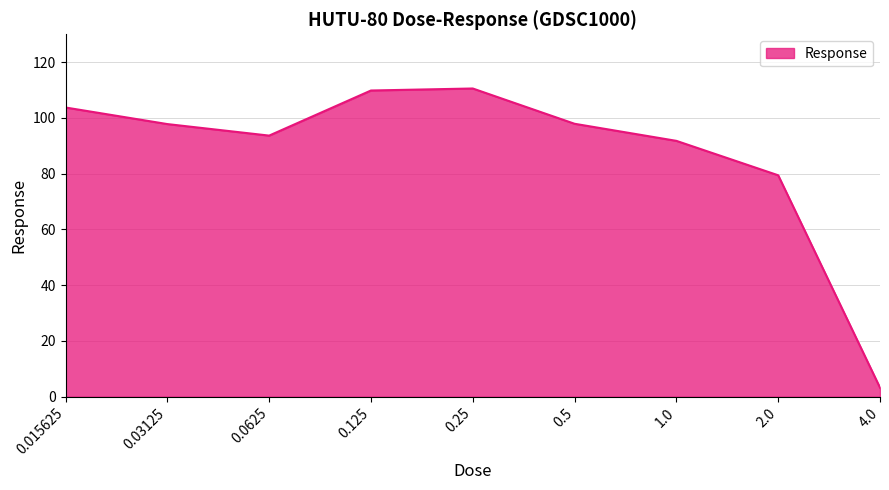

Which category has the lowest value across all series?

4.0